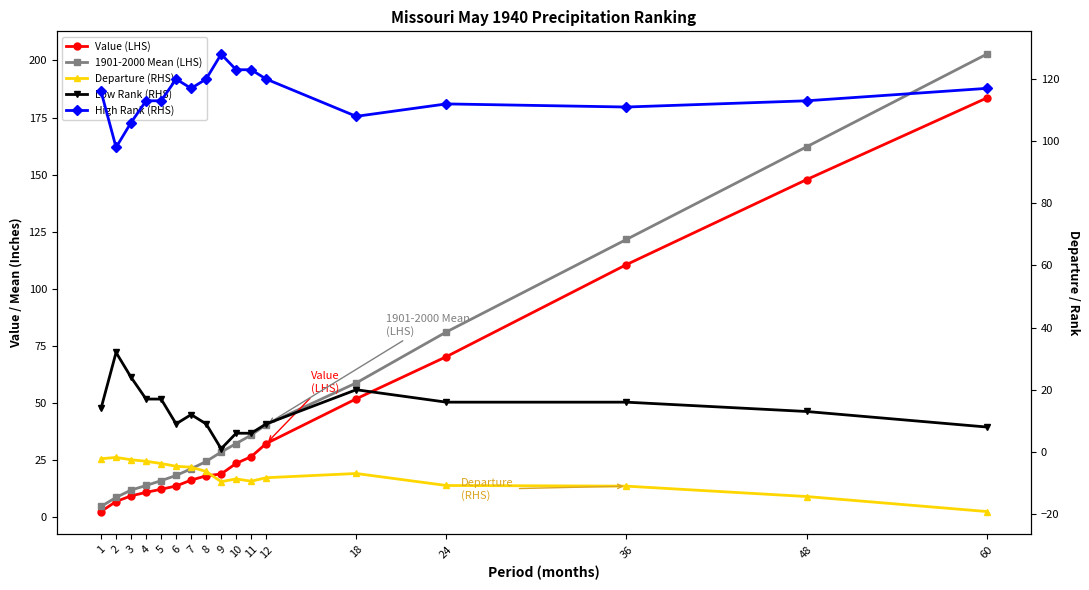

True or false: Departure (RHS) and 1901-2000 Mean (LHS) intersect in this chart.

False